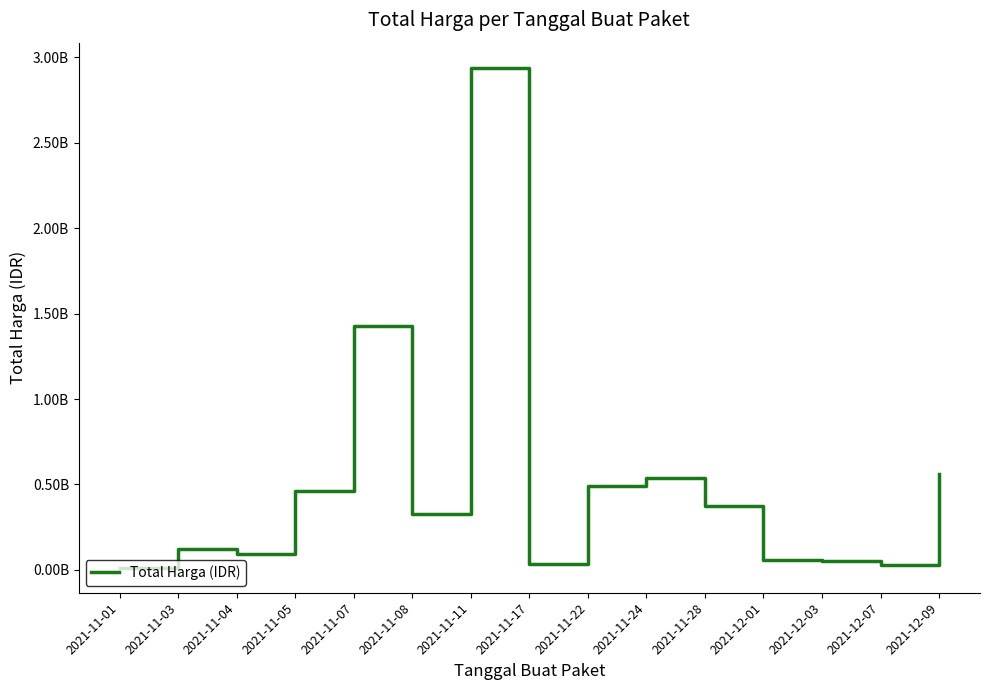

What position from the right is 2021-11-17?

8